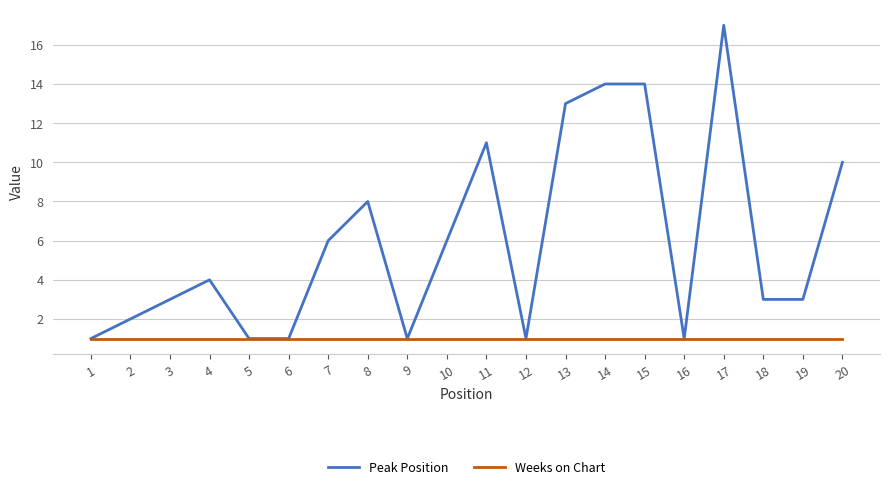

Which series has the widest spread of values?

Peak Position